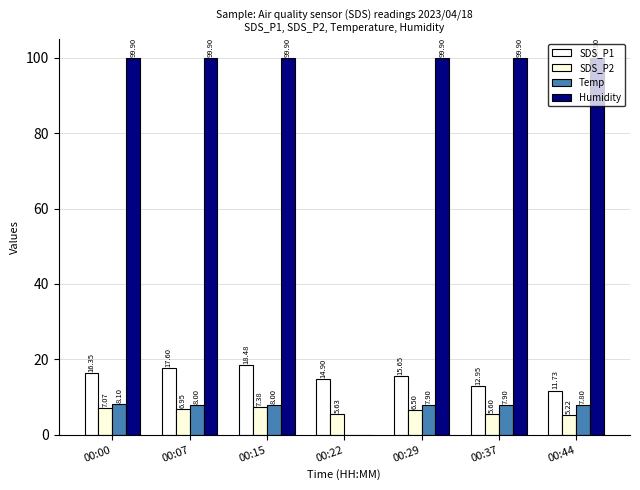

What is the value of the Humidity bar at the 1st from the left?

99.9